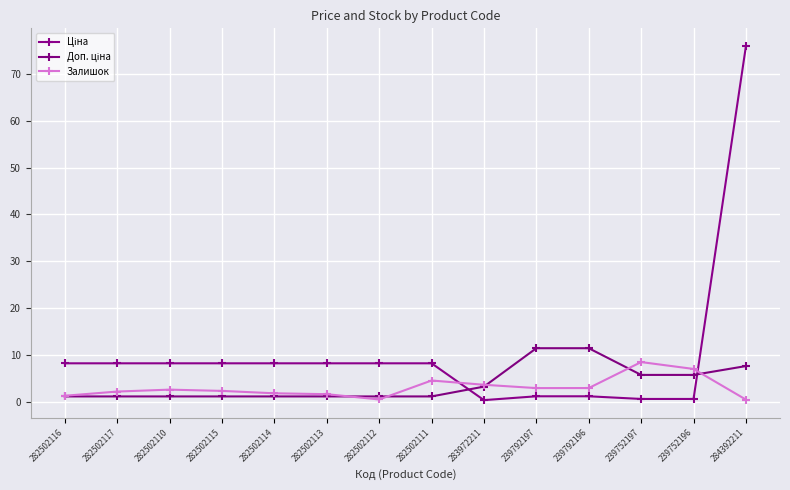

How many lines are shown in the chart?

3